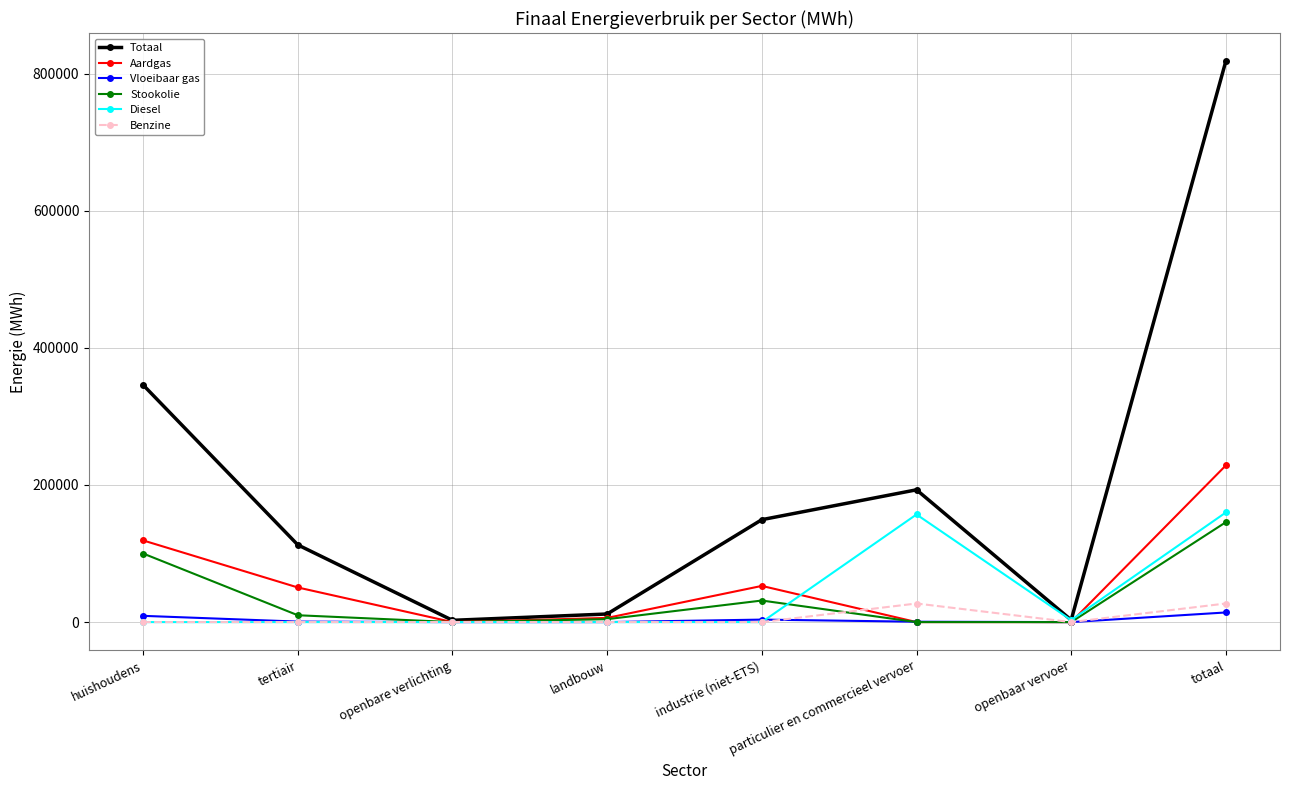

Which series changed the most between huishoudens and openbare verlichting?

Totaal